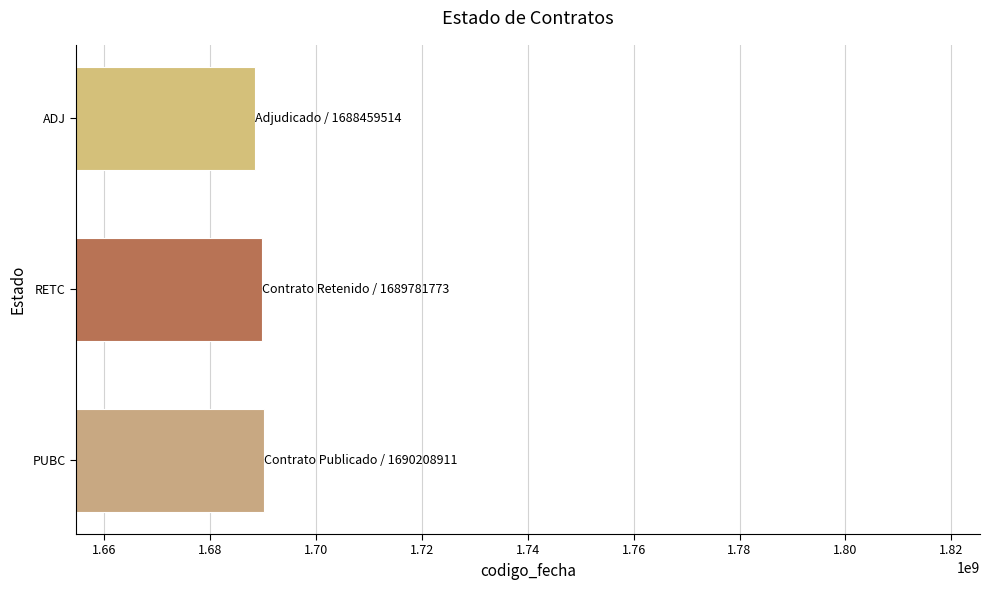

Does the chart contain stacked bars?

No